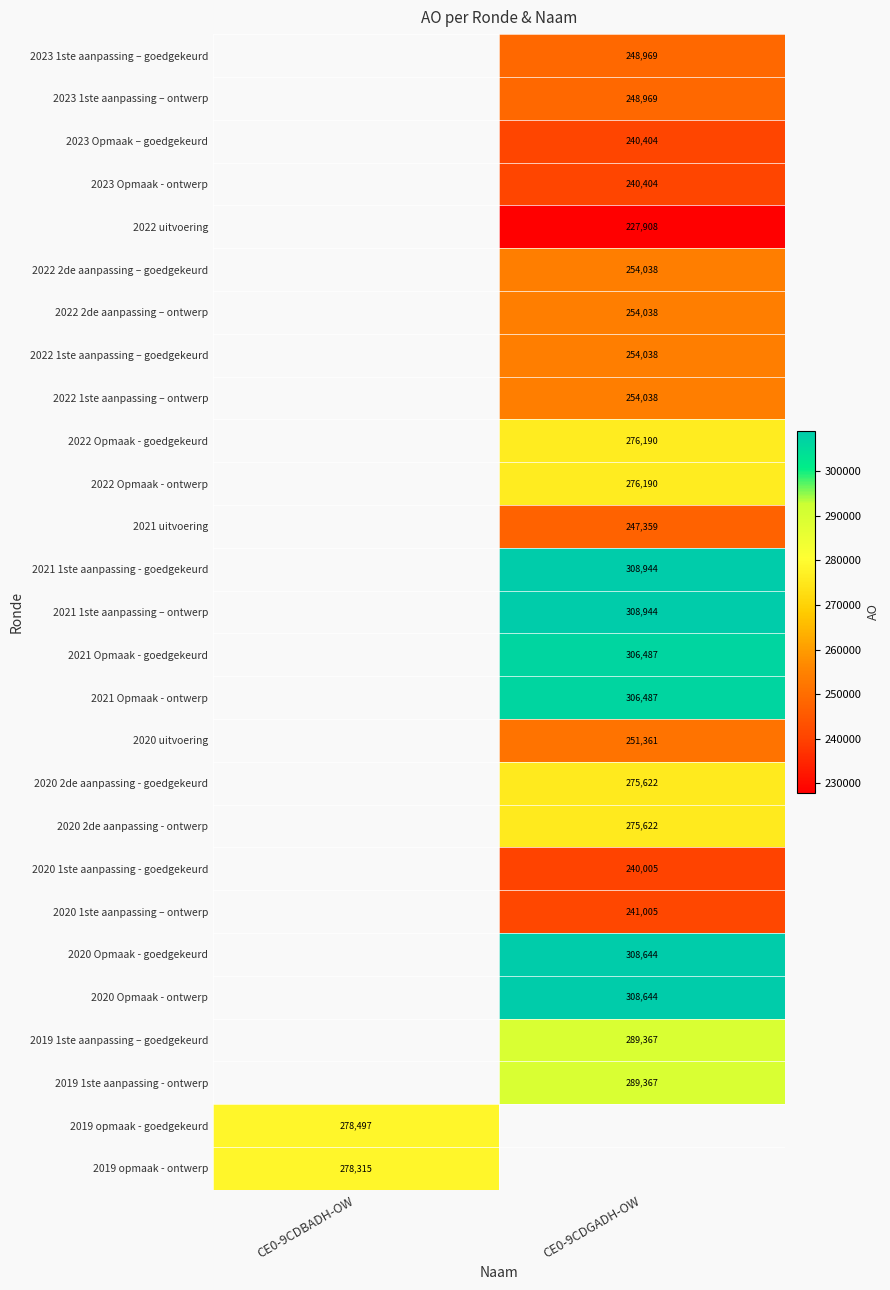

How many data points does each series have?

2